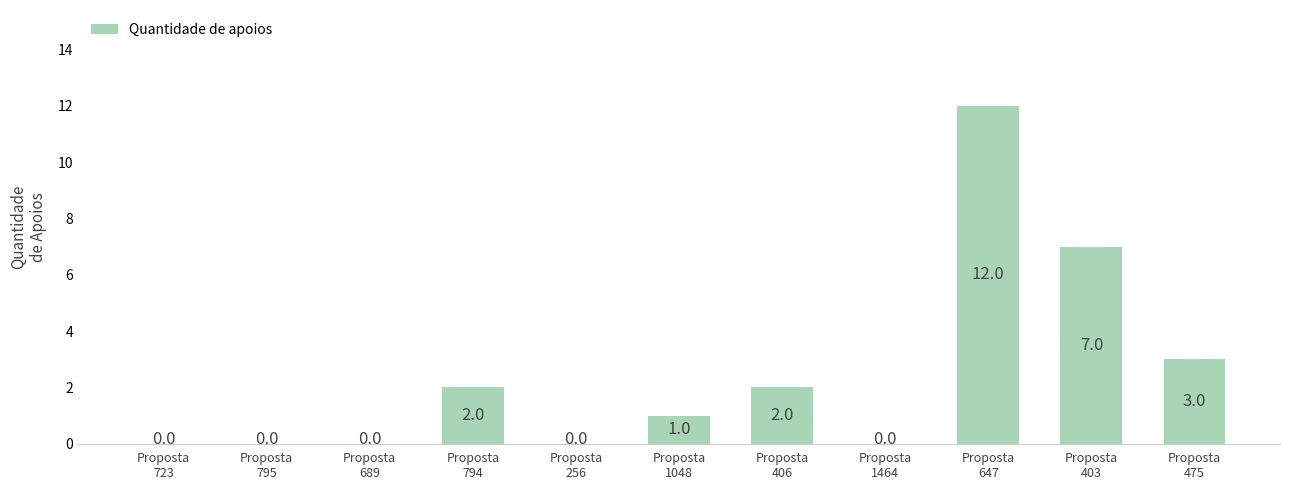

Does the chart contain stacked bars?

No